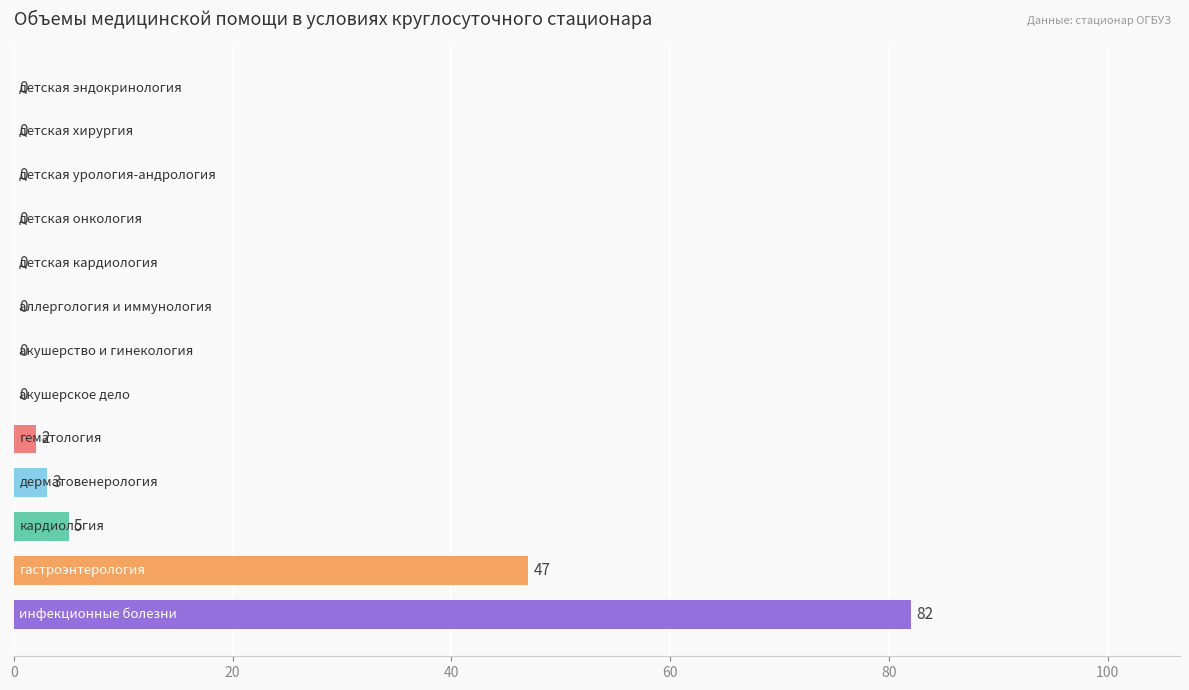

What is the sum of all values?

139